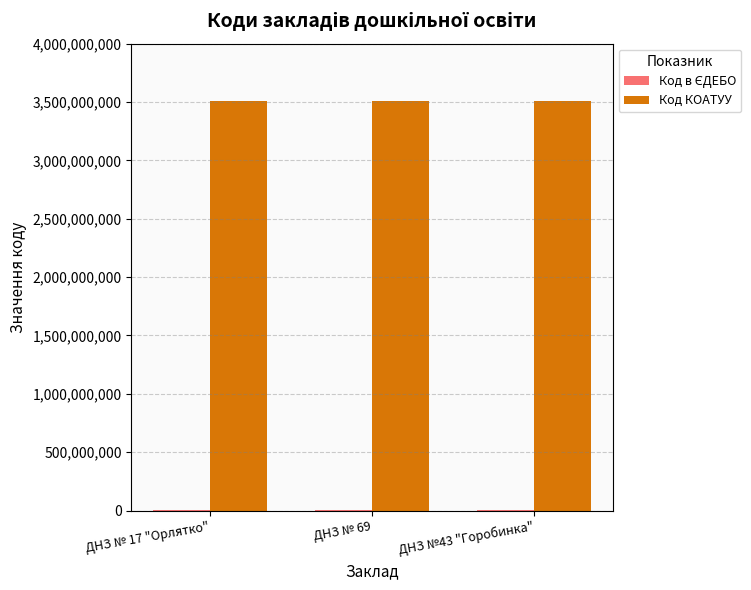

What is the maximum value for Код КОАТУУ?

3510136600